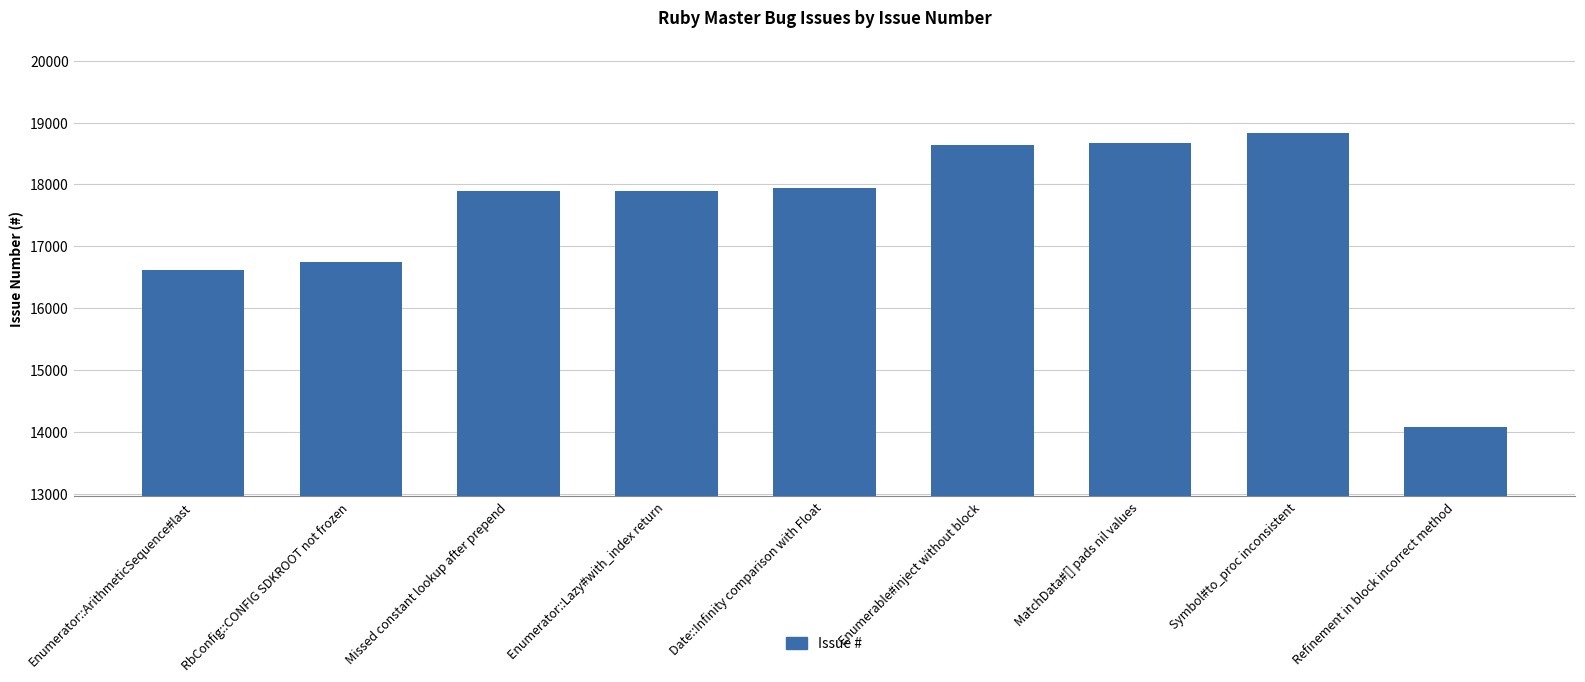

What value does the data have at Date::Infinity comparison with Float?

17945